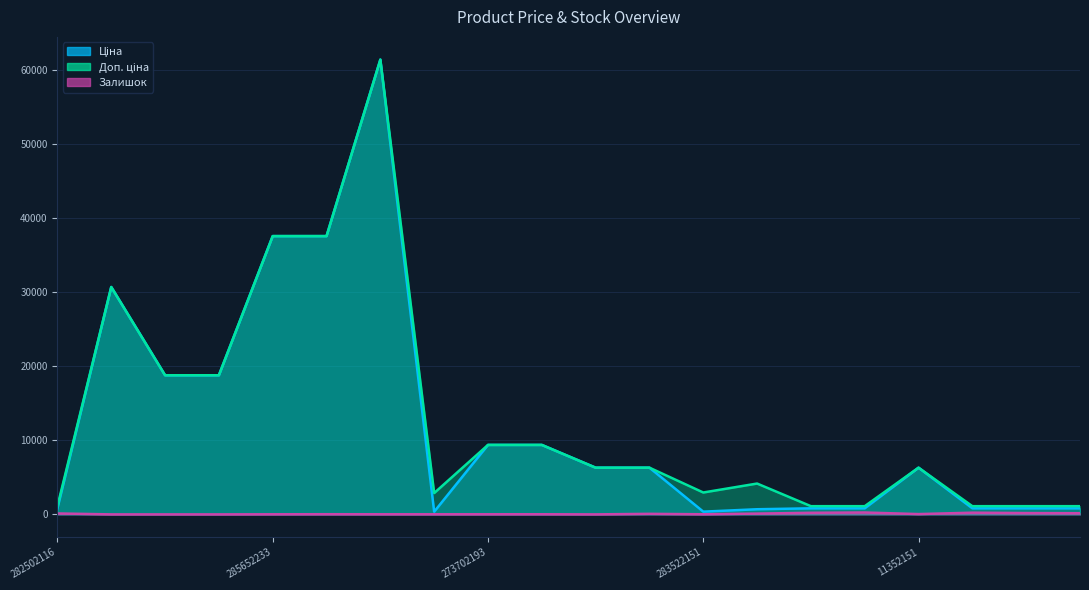

What is the label of the 16th point from the right?

285652233